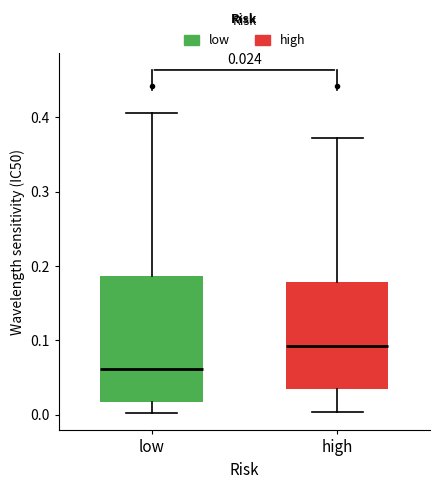

Which box is the tallest, from its lower edge to its upper edge?

low